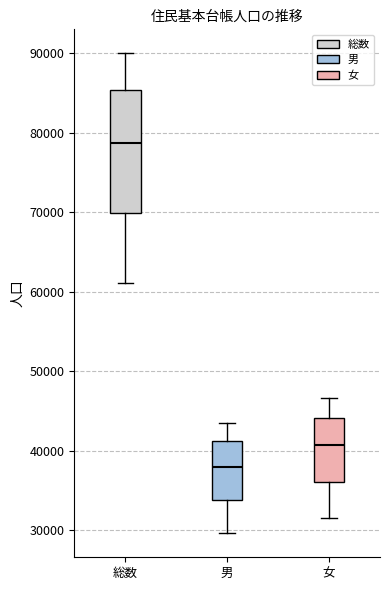

Reading left to right, transcribe this box plot: for each box, give where its median line is, the range the box spans, and where its two whiskers end, as read against the y-axis. The values are not printed on the chart, so give them approximately, as read against the axis.

総数: median 79000, box 70000 to 85000, whiskers 61000 to 90000
男: median 38000, box 34000 to 41000, whiskers 30000 to 43000
女: median 41000, box 36000 to 44000, whiskers 32000 to 47000